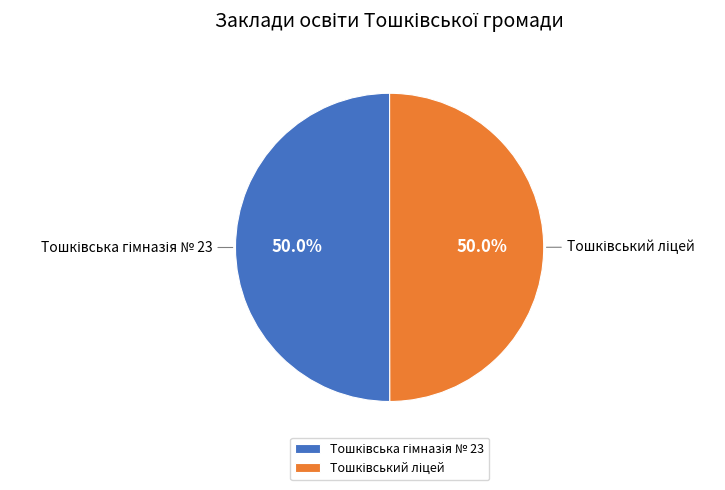

How many slices are in this pie chart?

2